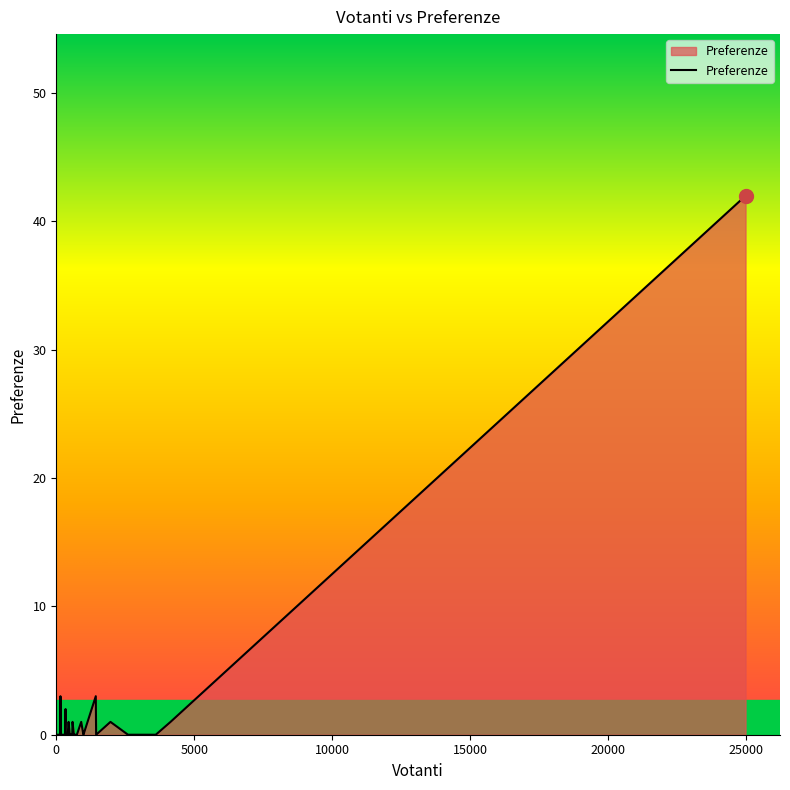

Between 140 and 60, which is larger?

140